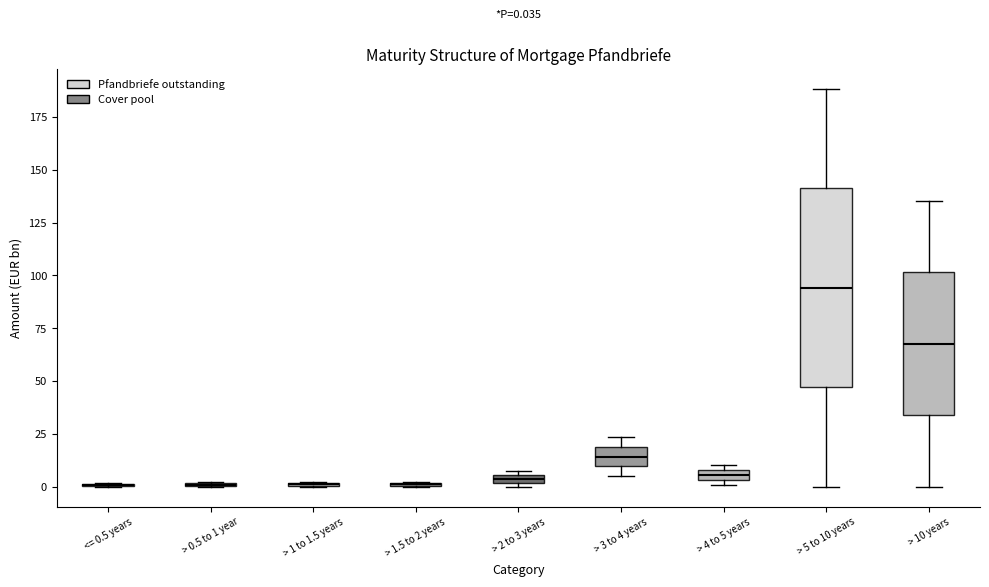

Comparing the boxes themselves (not the whiskers), which one is the tallest?

> 5 to 10 years